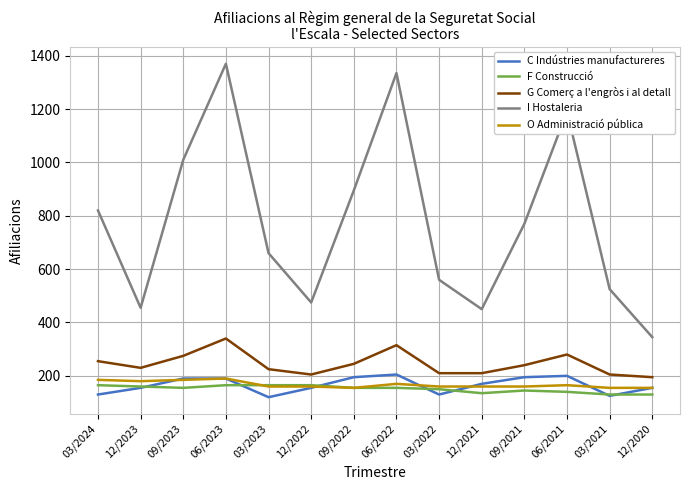

How many interior local peaks does the G Comerç a l'engròs i al detall series have?

3